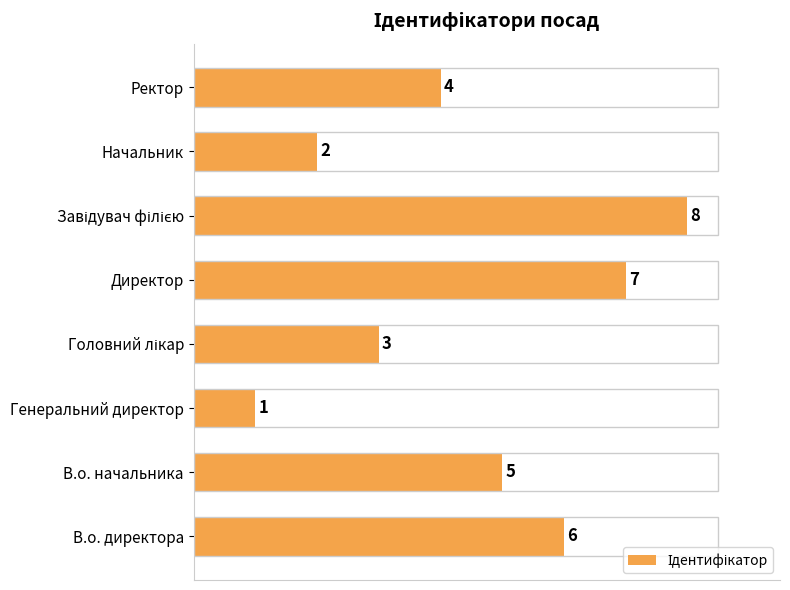

Reading top to bottom, transcribe all the data shown in this chart.

4	2	8	7	3	1	5	6